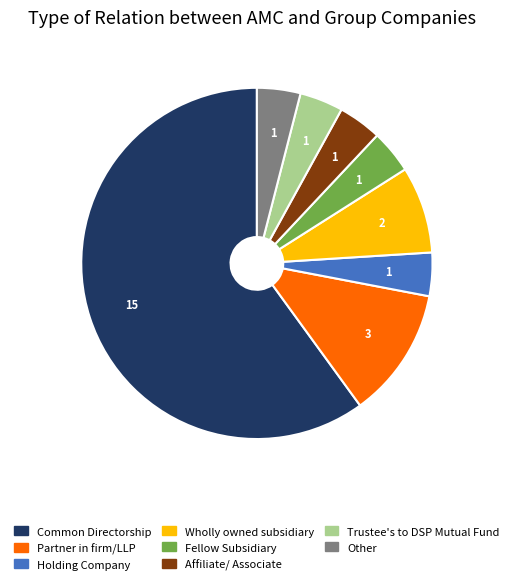

Combined, do Wholly owned subsidiary and Holding Company account for over 50%?

No